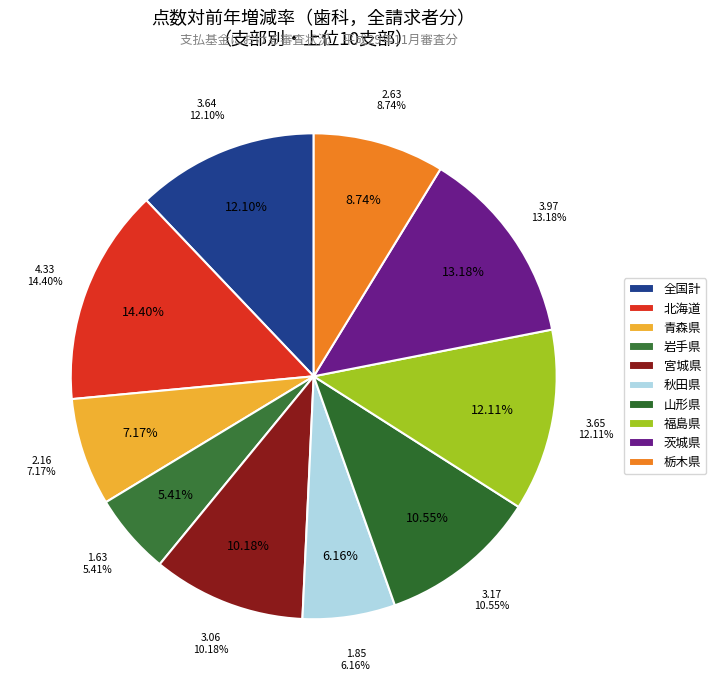

Does any single category account for the majority?

No